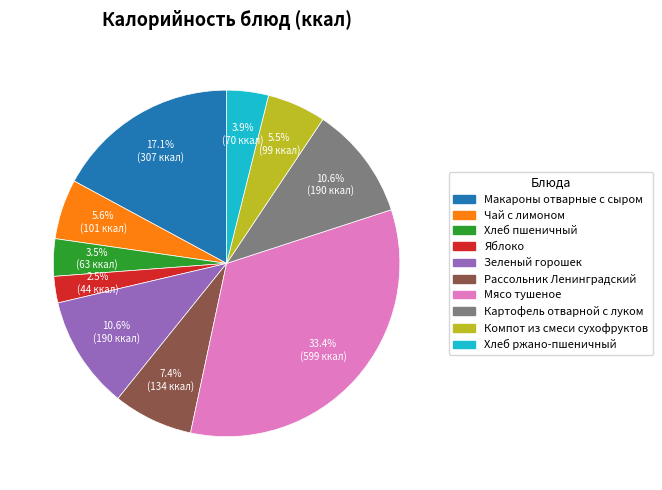

Between Макароны отварные с сыром and Чай с лимоном, which is larger?

Макароны отварные с сыром